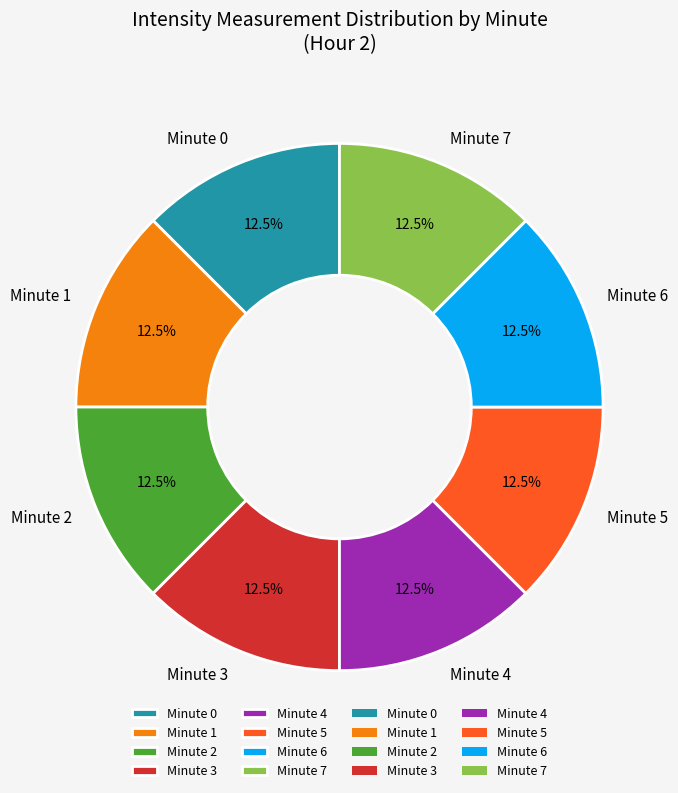

Count the number of slices in the pie.

8